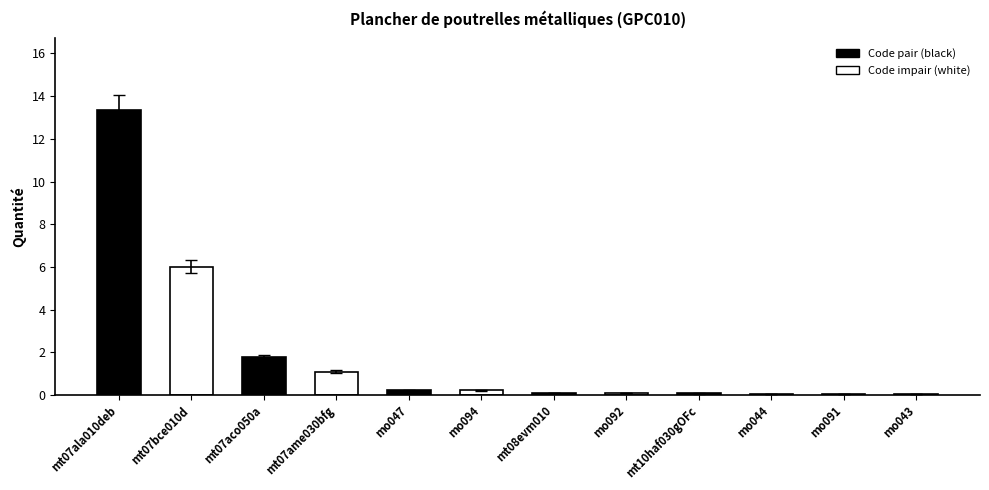

What value does the data have at mt07aco050a?

1.8